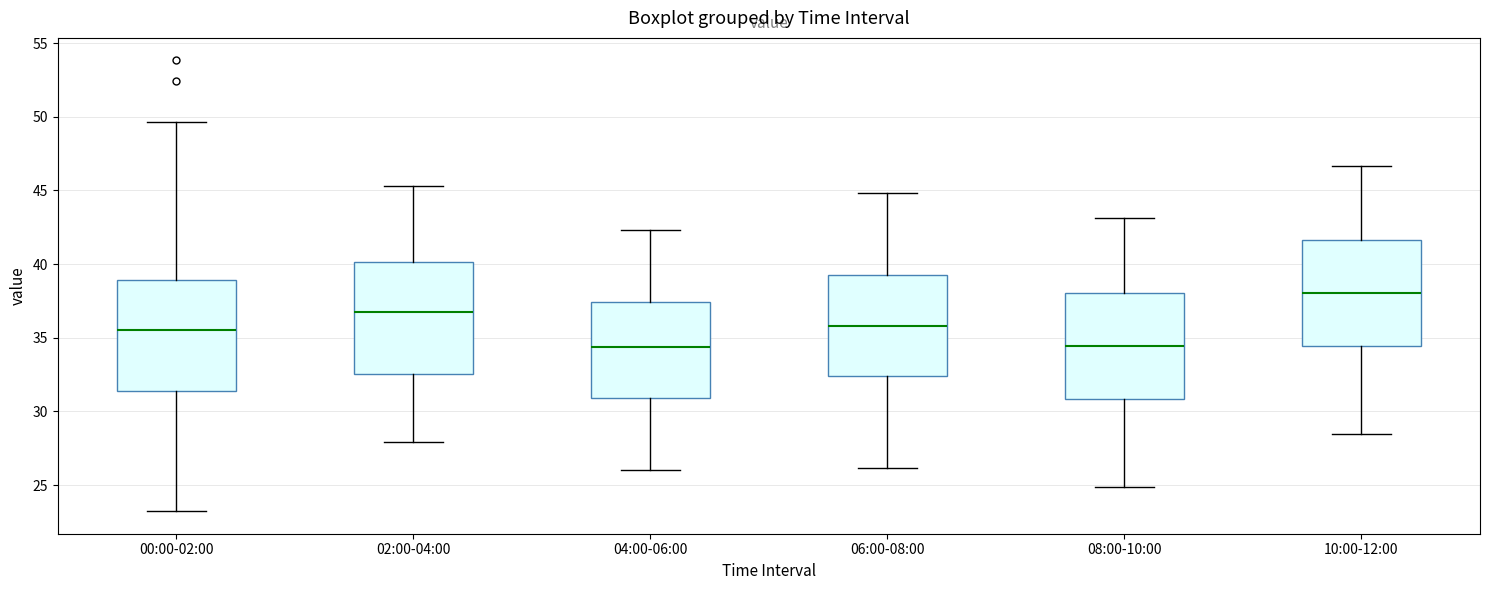

Reading left to right, read every box against the y-axis: the position of its median line, the range the box covers, and the ends of its whiskers. The values are not printed on the chart, so give them approximately, as read against the axis.

00:00-02:00: median 35.5, box 31.5 to 39.0, whiskers 23.0 to 49.5
02:00-04:00: median 37.0, box 32.5 to 40.0, whiskers 28.0 to 45.5
04:00-06:00: median 34.5, box 31.0 to 37.5, whiskers 26.0 to 42.5
06:00-08:00: median 36.0, box 32.5 to 39.5, whiskers 26.0 to 45.0
08:00-10:00: median 34.5, box 31.0 to 38.0, whiskers 25.0 to 43.0
10:00-12:00: median 38.0, box 34.5 to 41.5, whiskers 28.5 to 46.5